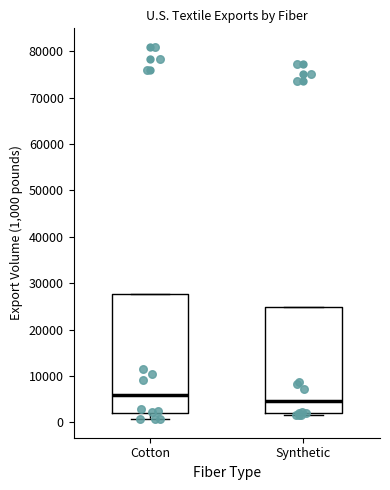

Reading left to right, read every box against the y-axis: the position of its median line, the range the box covers, and the ends of its whiskers. The values are not printed on the chart, so give them approximately, as read against the axis.

Cotton: median 6000, box 2000 to 28000, whiskers 1000 to 28000
Synthetic: median 5000, box 2000 to 25000, whiskers 2000 (just below the box's lower edge) to 25000